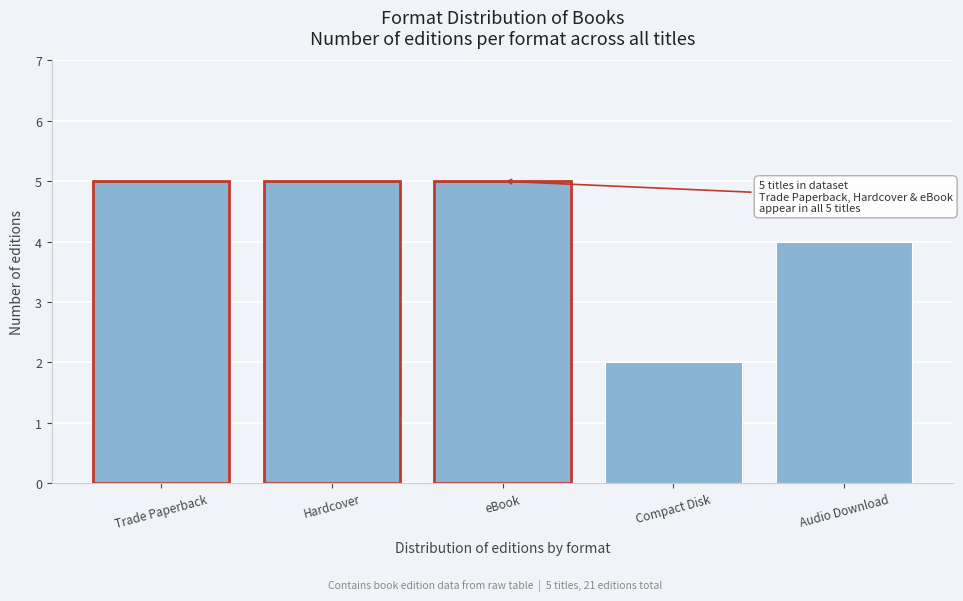

Reading right to left, transcribe all the data shown in this chart.

4	2	5	5	5